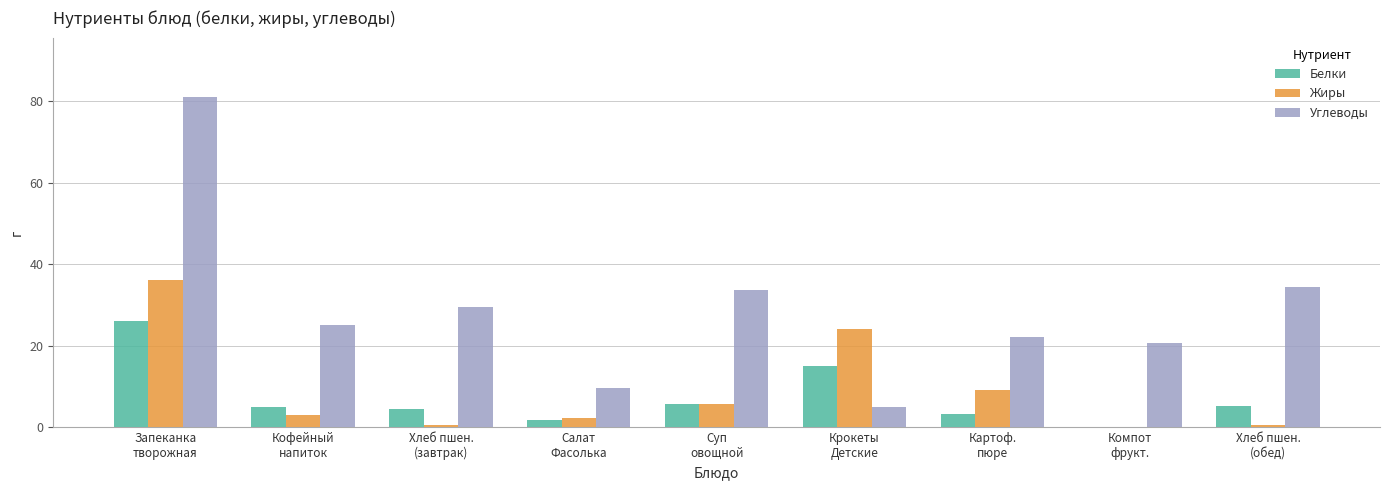

Which series has the largest total across all categories?

Углеводы